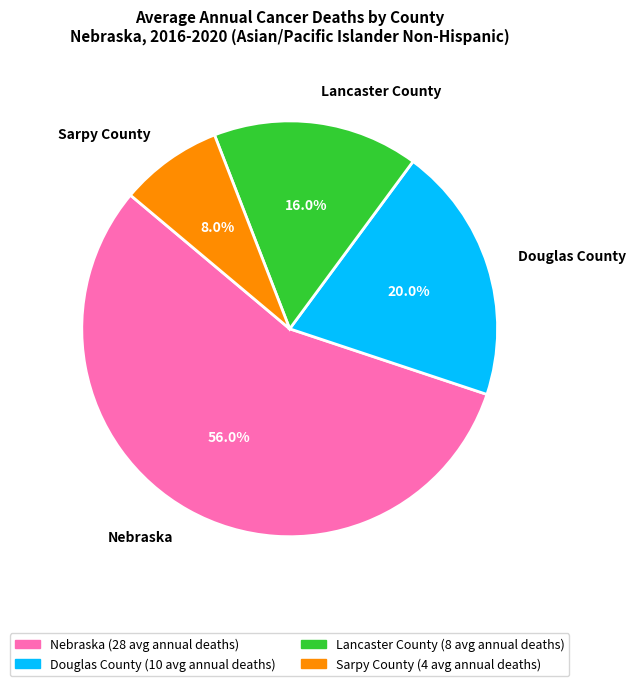

Rank the categories by value from lowest to highest.

Sarpy County, Lancaster County, Douglas County, Nebraska